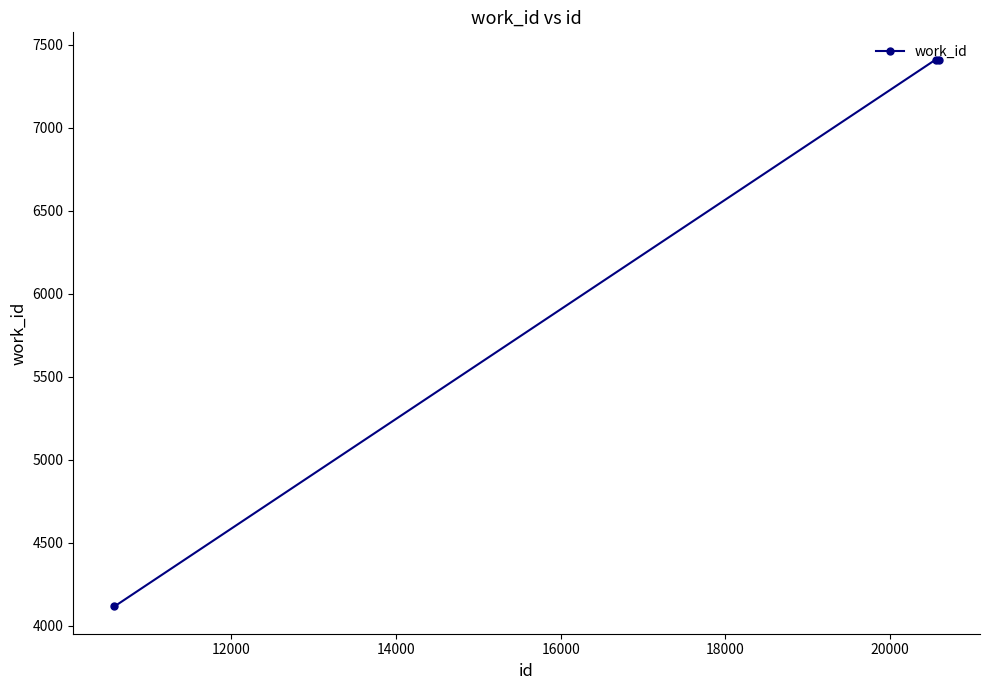

How many distinct data groups are displayed?

1